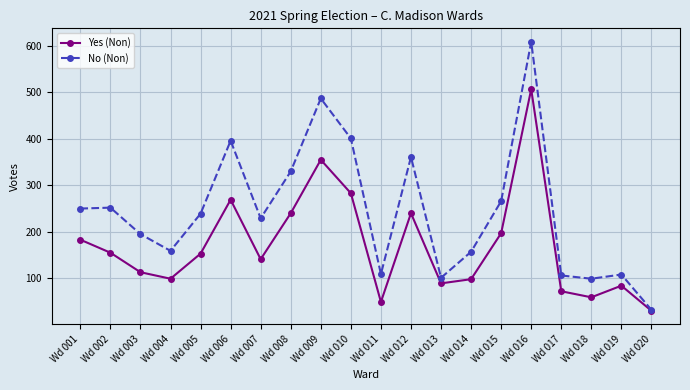

What is the sum of the No (Non) values at Wd 019 and Wd 005?

347